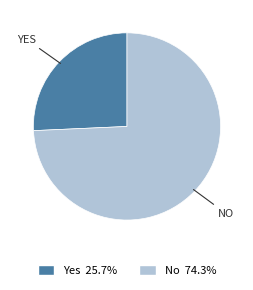

Is there a majority slice in this chart?

Yes